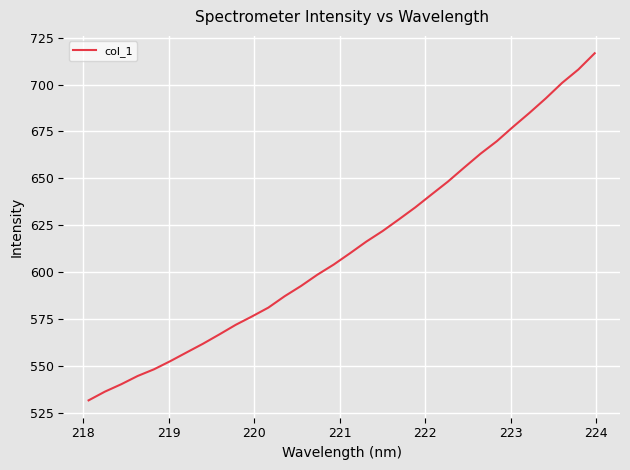

What is the average value?

613.1